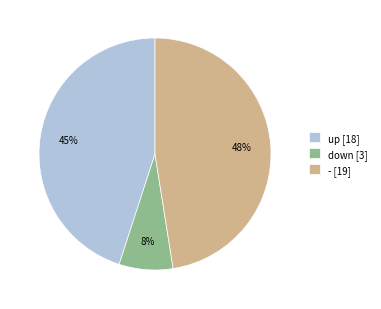

Count the number of slices in the pie.

3